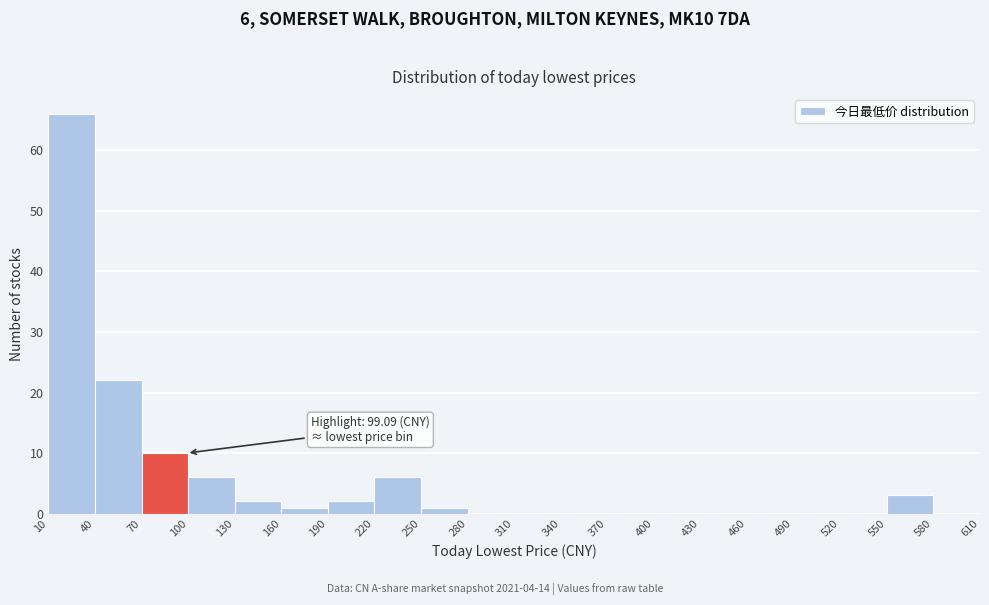

Over which range of the x-axis is the bar tallest?

10 to 40